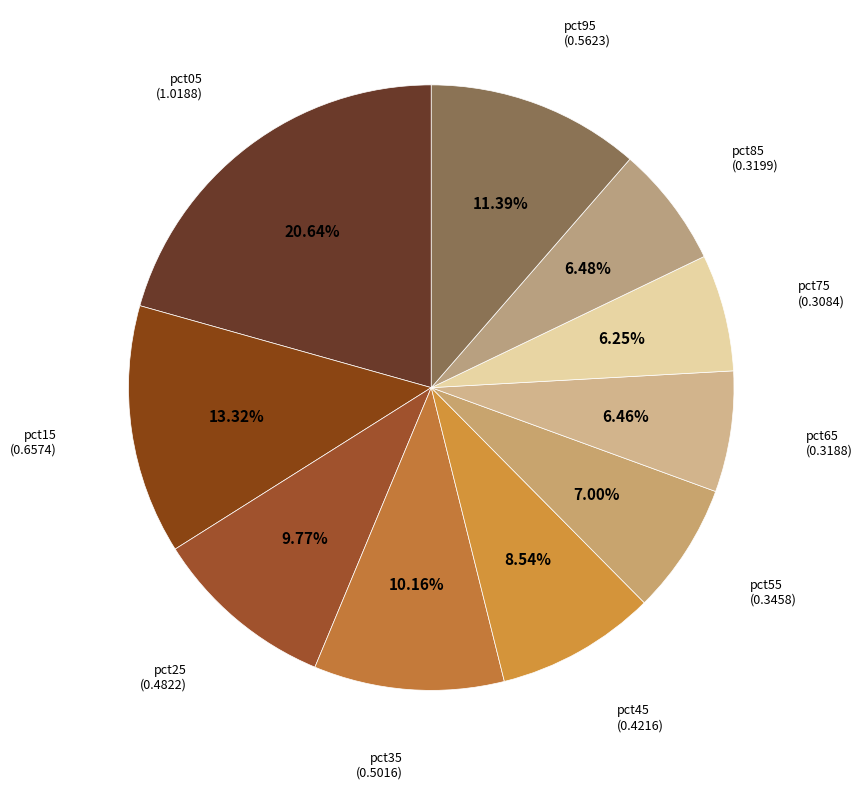

Does pct15 account for over 50% of the chart?

No